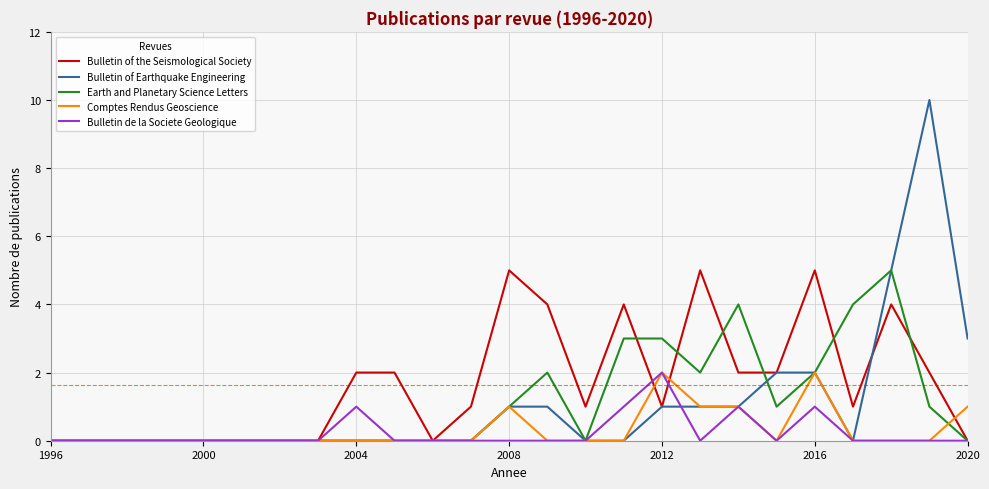

Which series has the largest range (max minus min)?

Bulletin of Earthquake Engineering